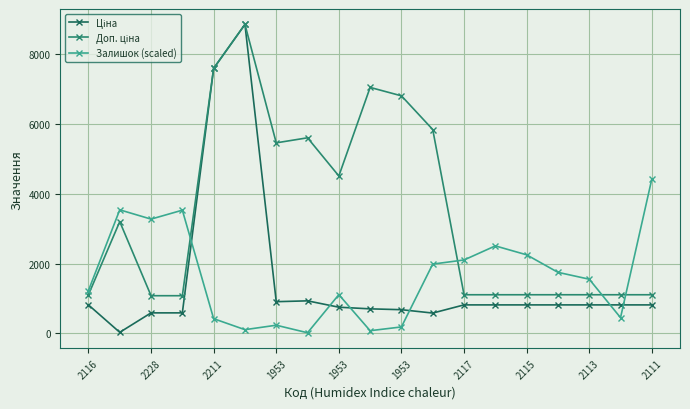

What is the maximum value for Залишок (scaled)?

4428.3